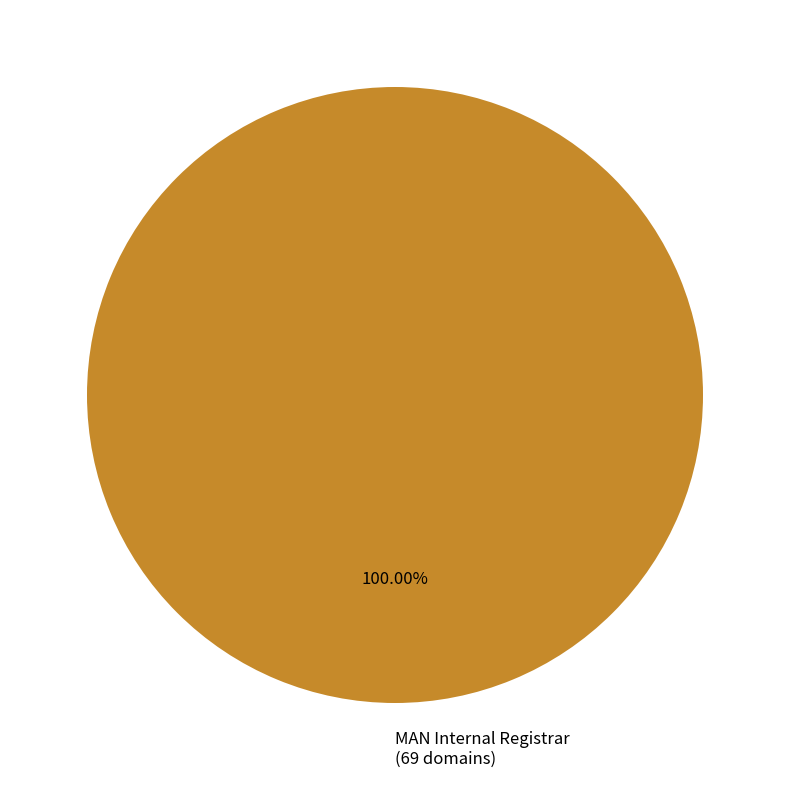

Is there a majority slice in this chart?

Yes